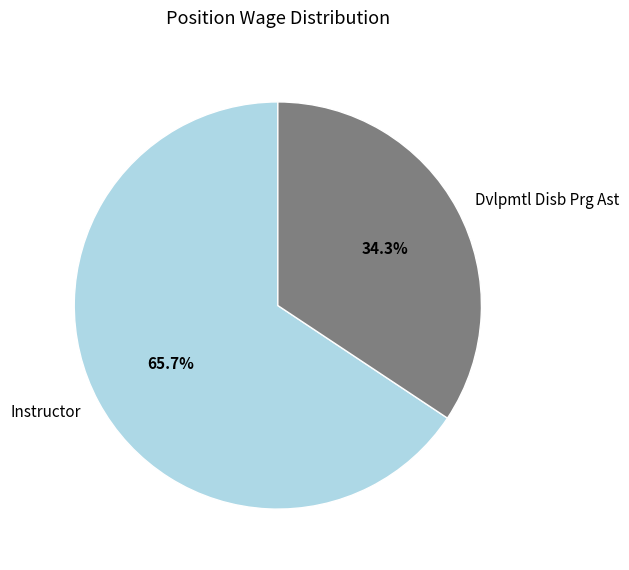

What percentage is NOT represented by Dvlpmtl Disb Prg Ast?

65.7%